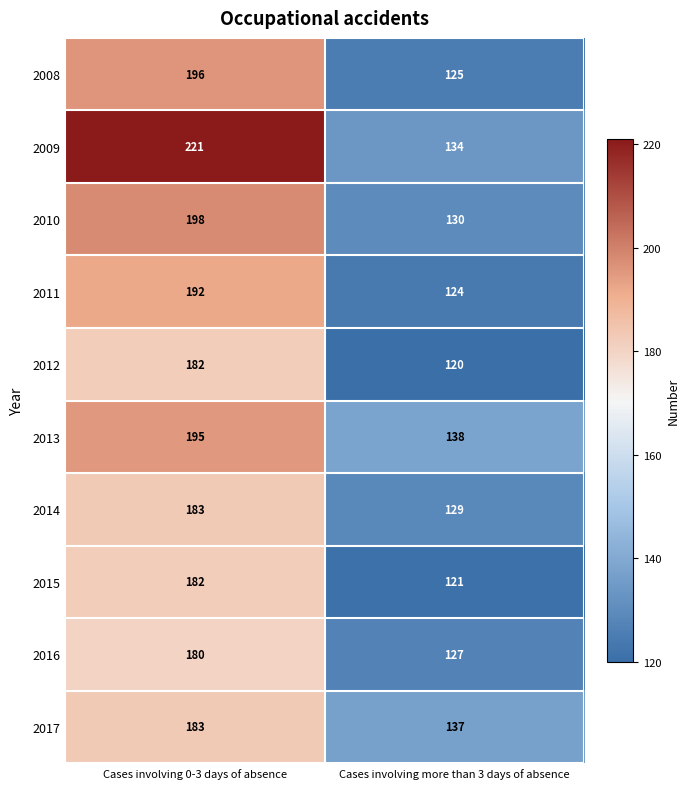

At how many categories does at least one series exceed 171?

1